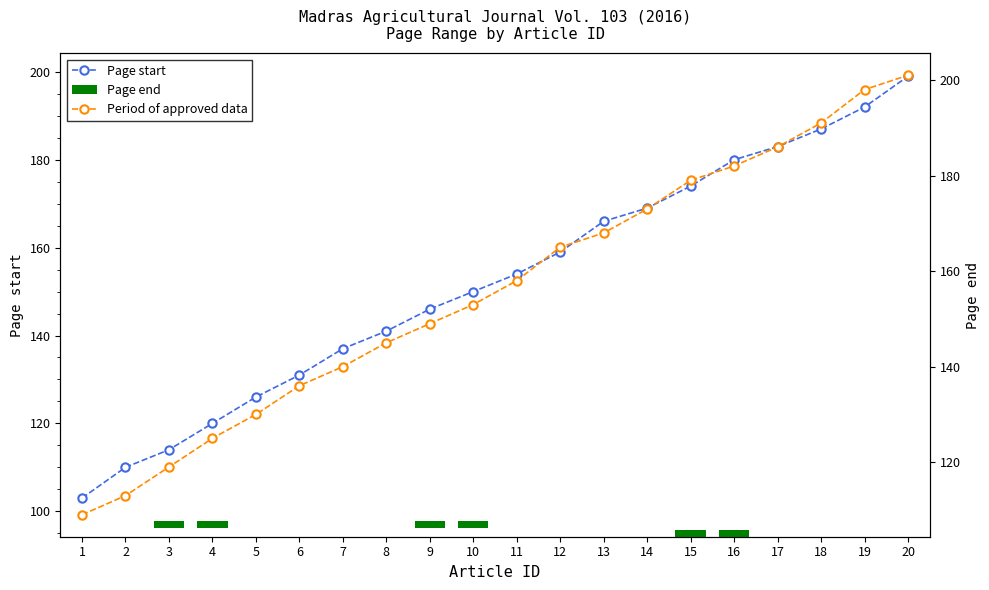

What is the difference between the Page start values at 5 and 3?

12